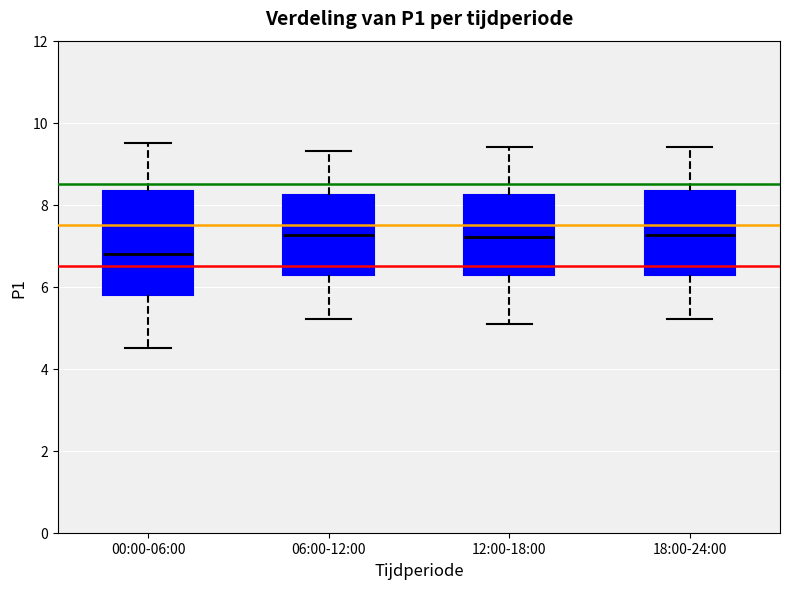

Which box's median line is the lowest?

00:00-06:00